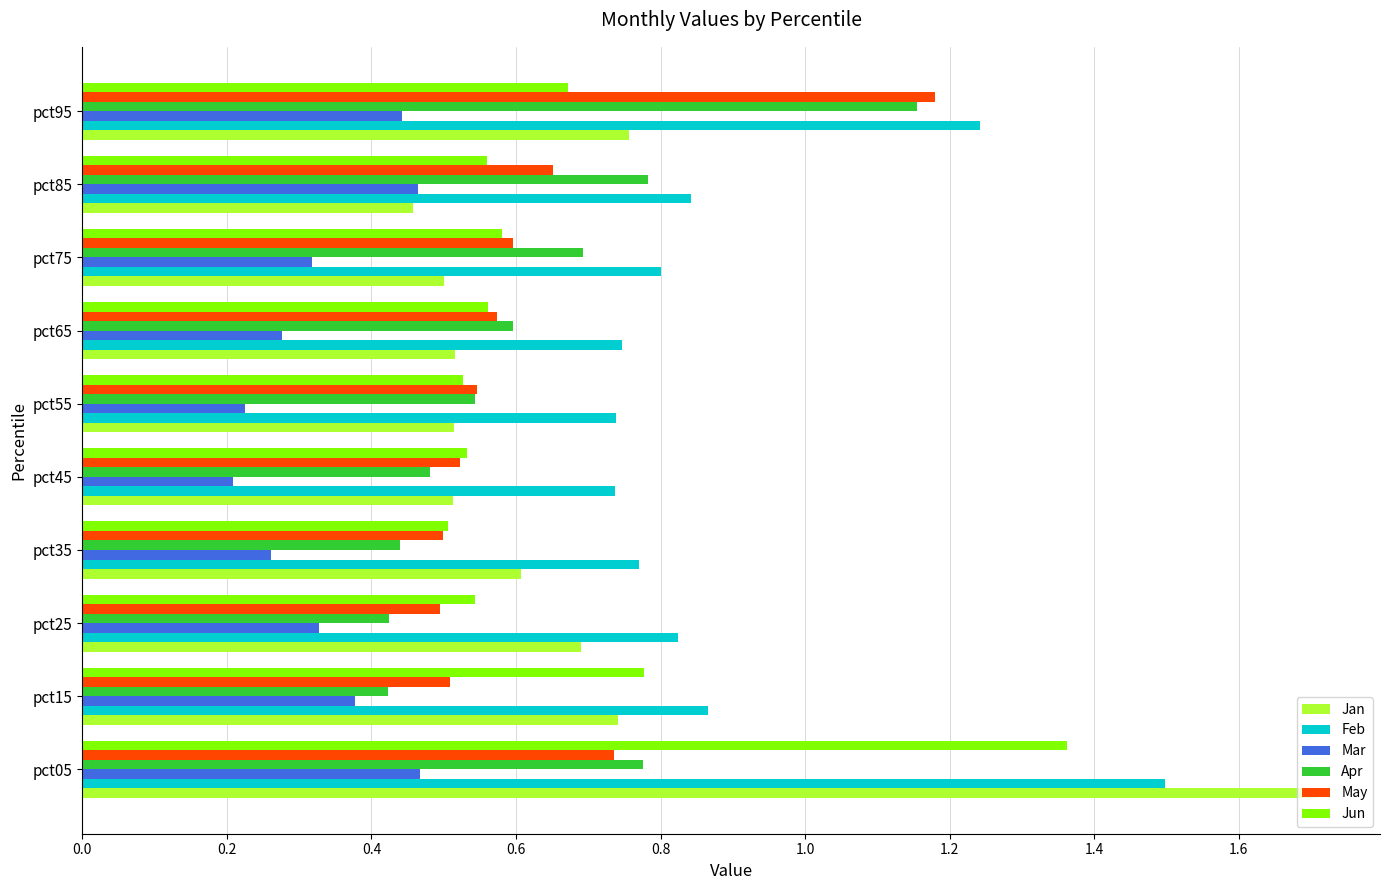

At which category does the chart reach its minimum across all series?

pct45